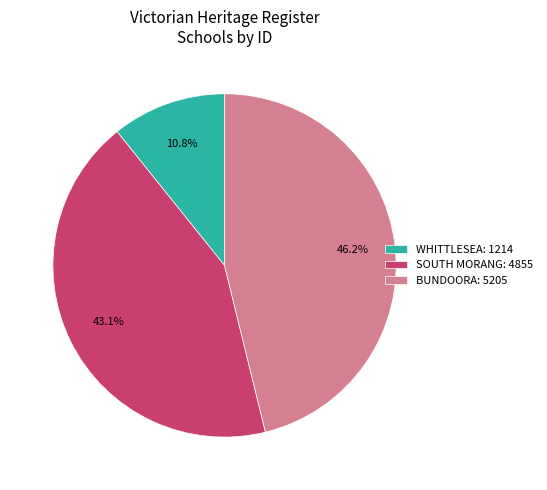

Is there any slice that represents more than half of the pie?

No